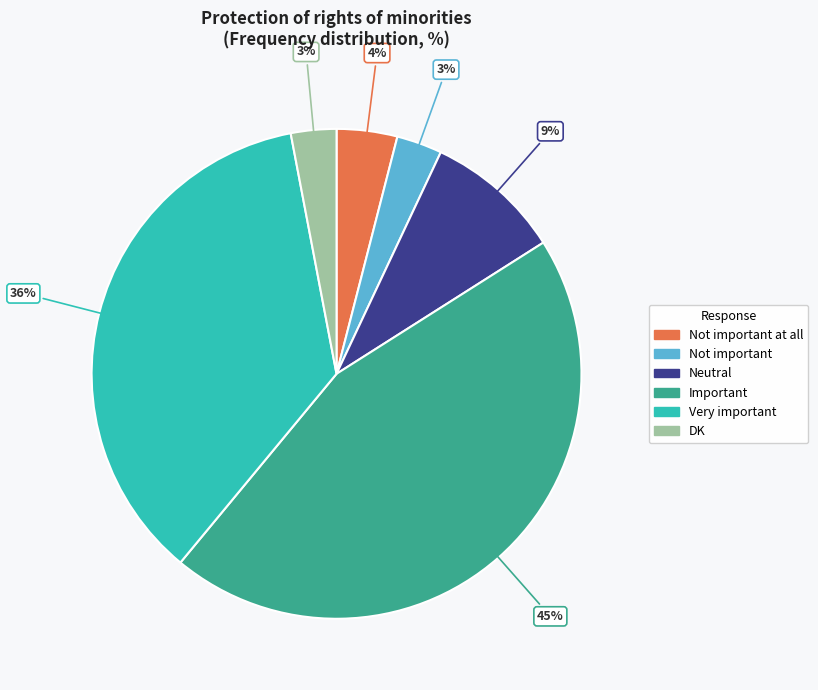

True or false: Important accounts for 45% of the total.

True